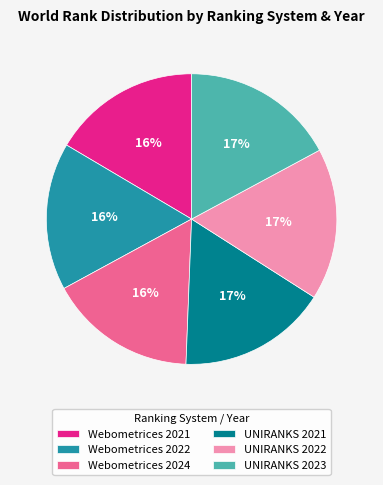

Do Webometrices 2022 and Webometrices 2024 together represent more than half of the pie?

No